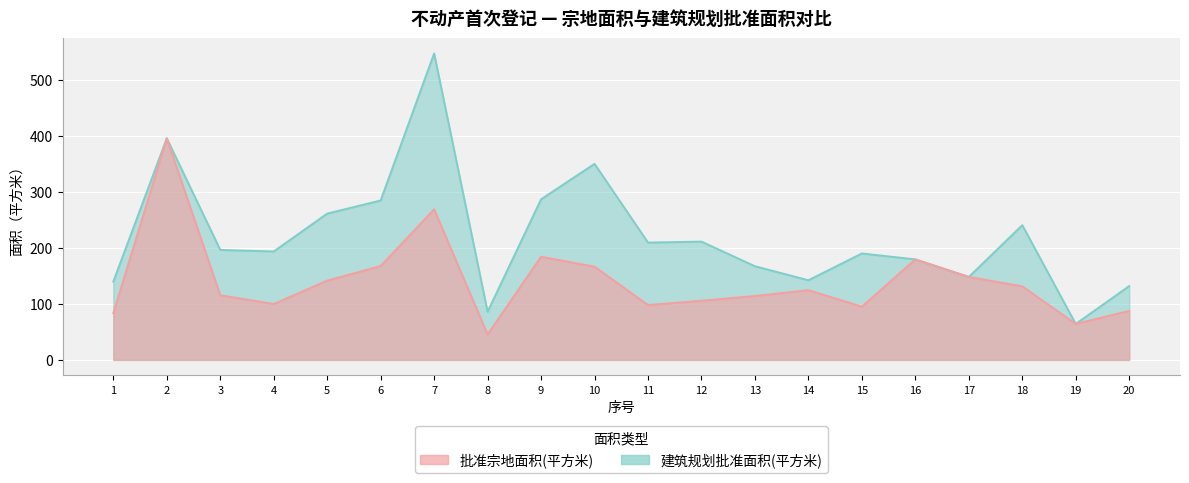

At how many categories does at least one series exceed 182?

12